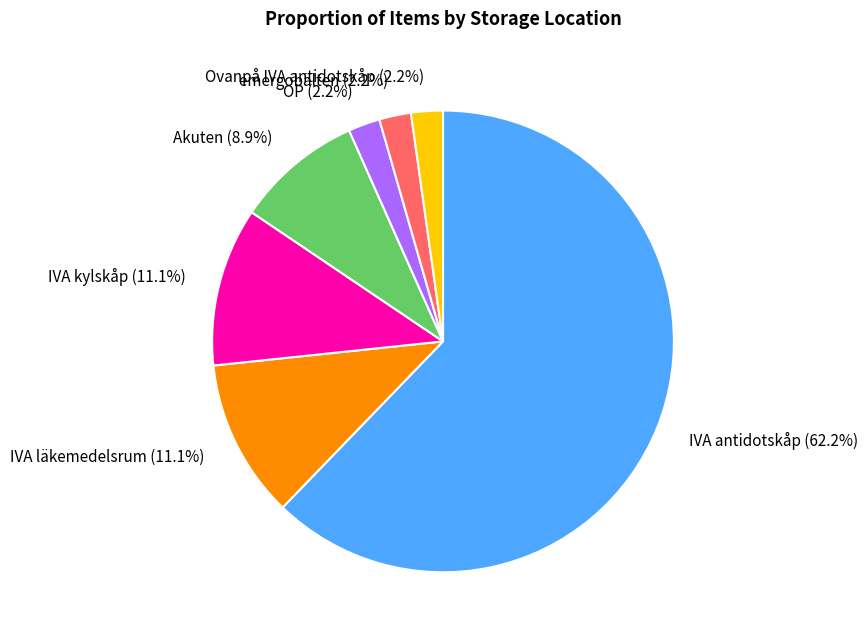

Does any single category account for the majority?

Yes